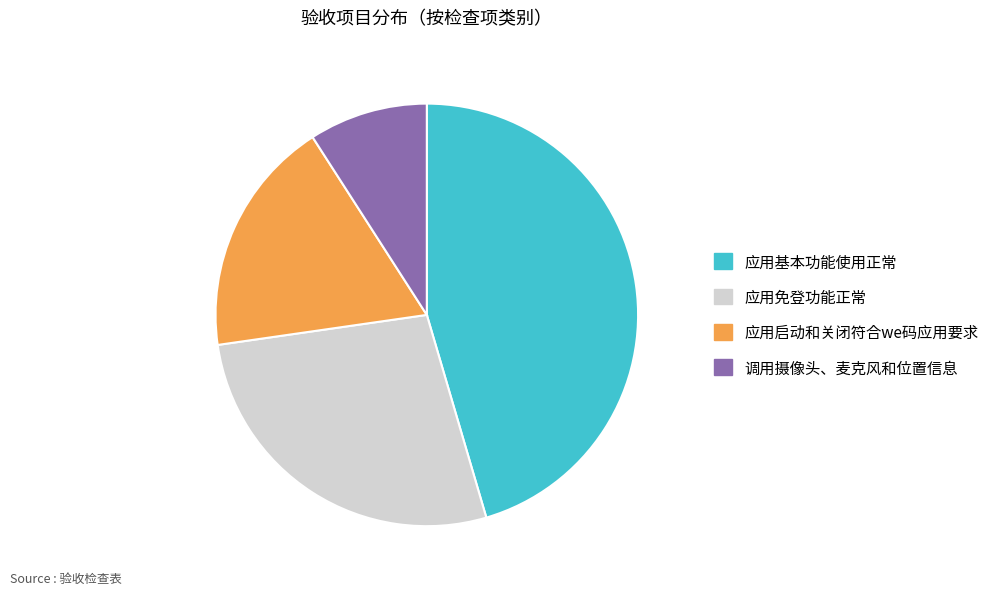

Approximately how many times larger is the value at 应用启动和关闭符合we码应用要求 compared to 调用摄像头、麦克风和位置信息?

2.0